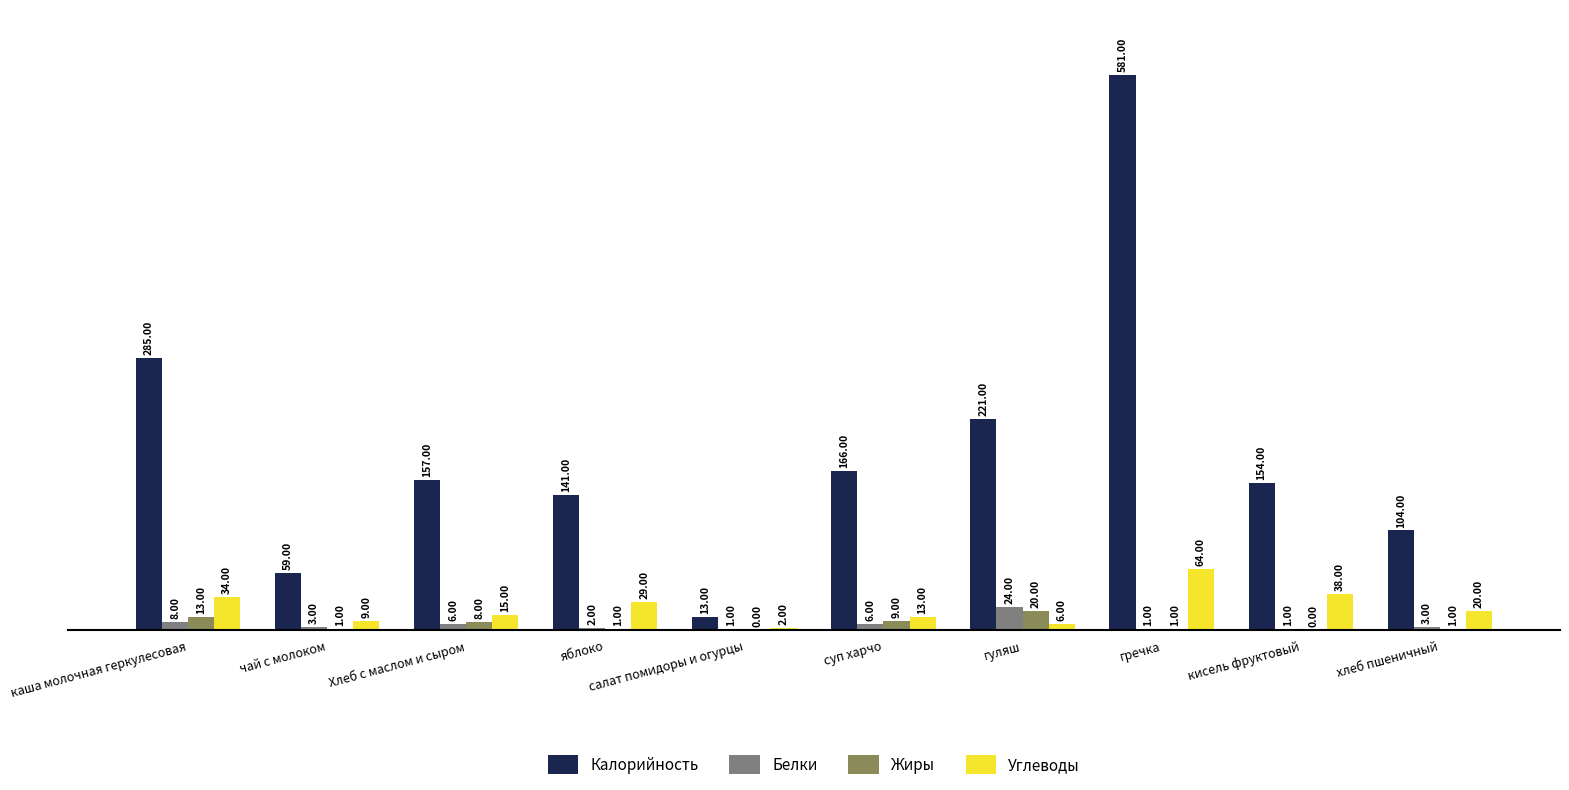

Reading left to right, extract all data points from this chart.

Калорийность: 285	59	157	141	13	166	221	581	154	104
Белки: 8	3	6	2	1	6	24	1	1	3
Жиры: 13	1	8	1	0	9	20	1	0	1
Углеводы: 34	9	15	29	2	13	6	64	38	20